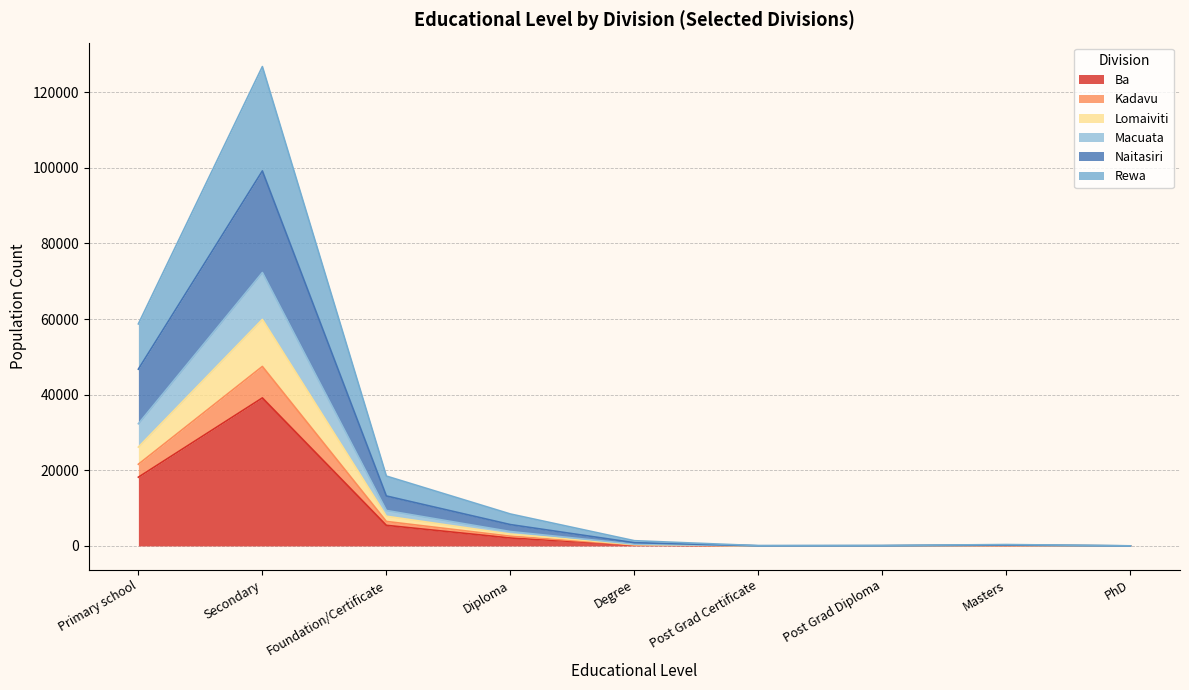

True or false: Macuata has a value of 211 at Degree.

False